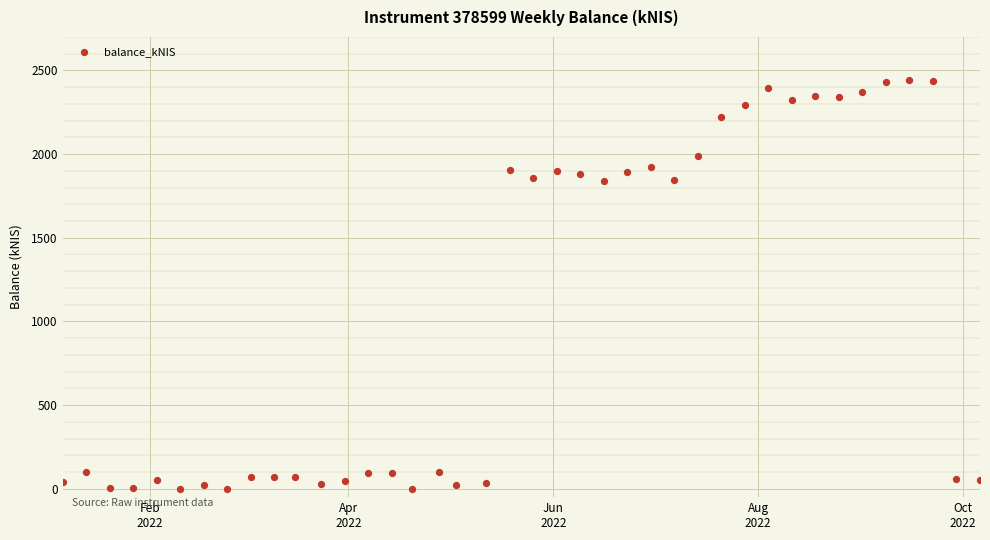

What is the range of X values (max minus min)?

273.0